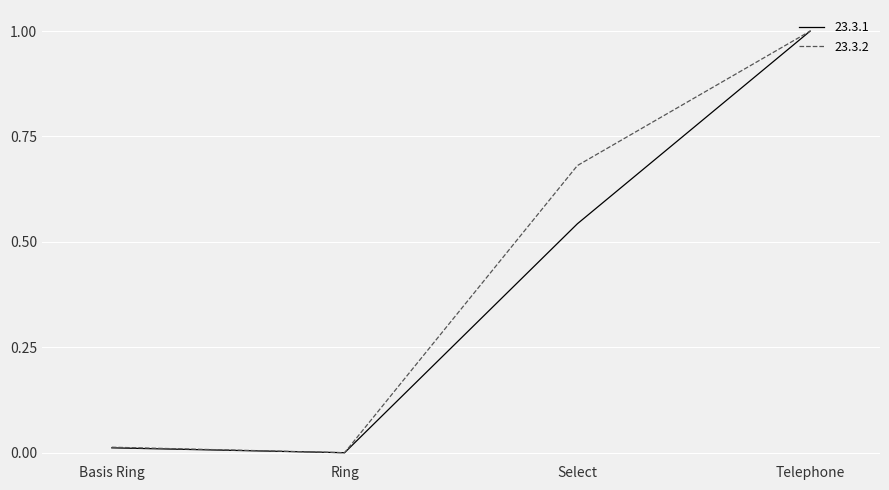

Which series changed the most between Select and Telephone?

23.3.1